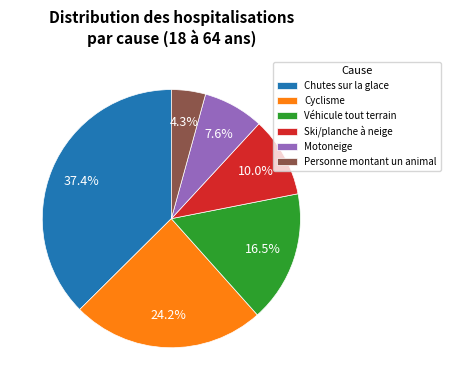

To the nearest percent, what is the average slice percentage?

17%